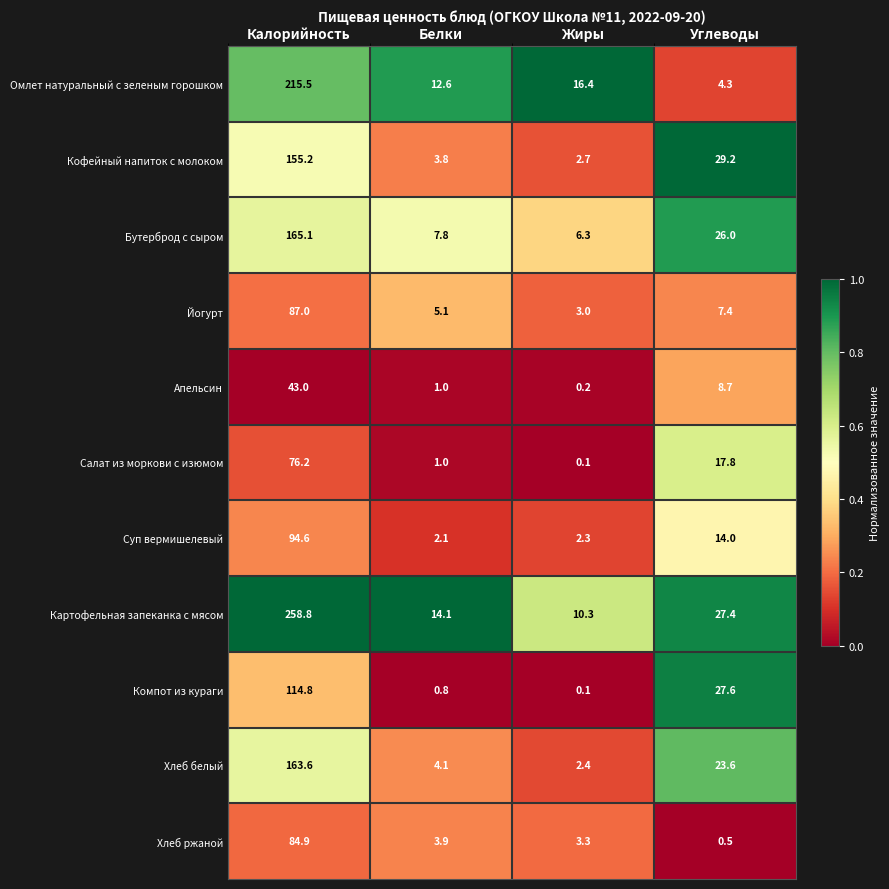

Rank the series by their maximum value, from highest to lowest.

Картофельная запеканка с мясом, Омлет натуральный с зеленым горошком, Бутерброд с сыром, Хлеб белый, Кофейный напиток с молоком, Компот из кураги, Суп вермишелевый, Йогурт, Хлеб ржаной, Салат из моркови с изюмом, Апельсин